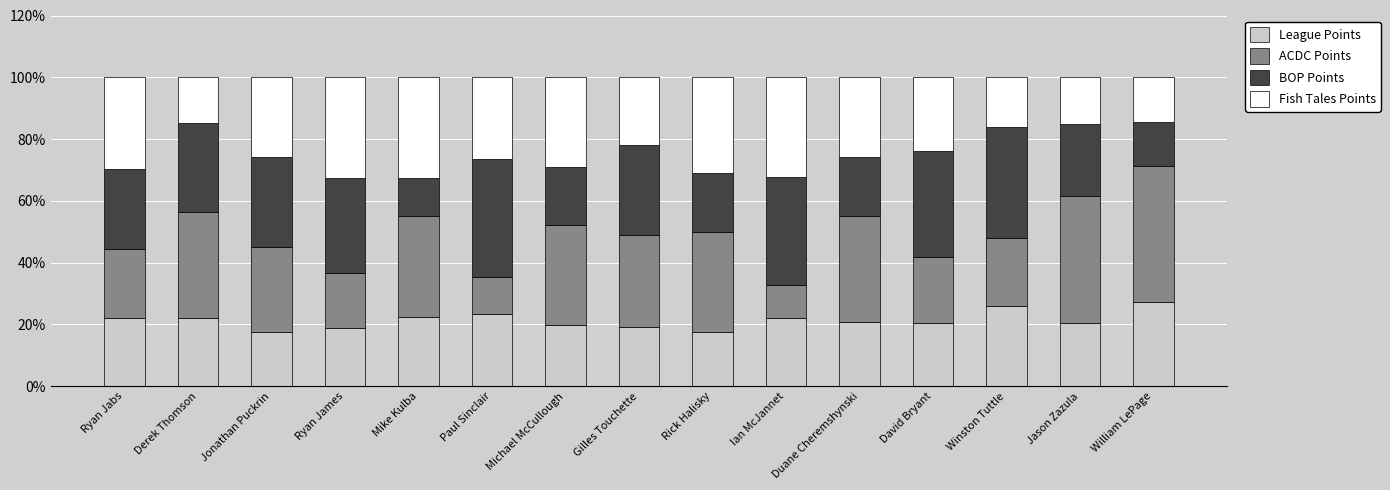

What is the total value across all series at David Bryant?

100.0